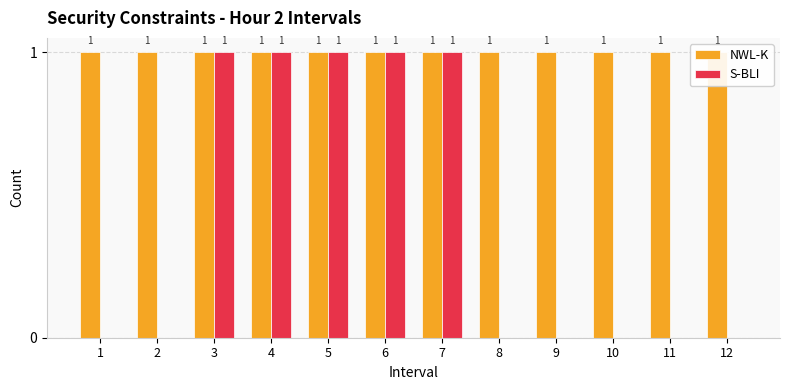

Which series has the largest total across all categories?

NWL-K